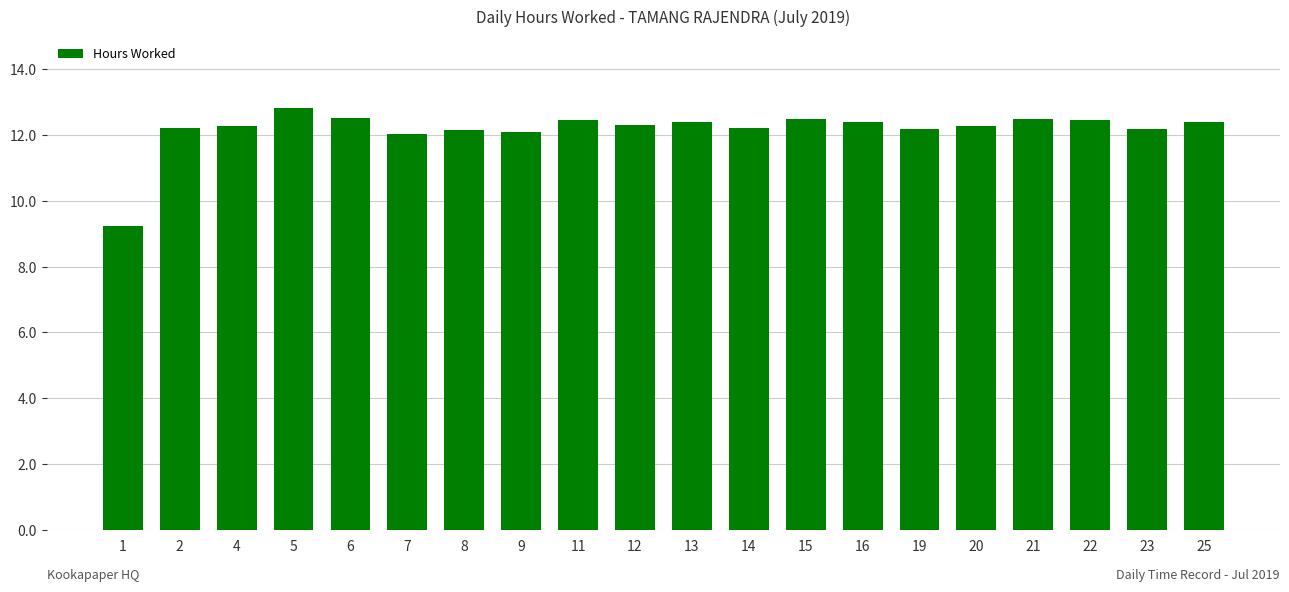

Which label corresponds to the smallest value in the chart?

1